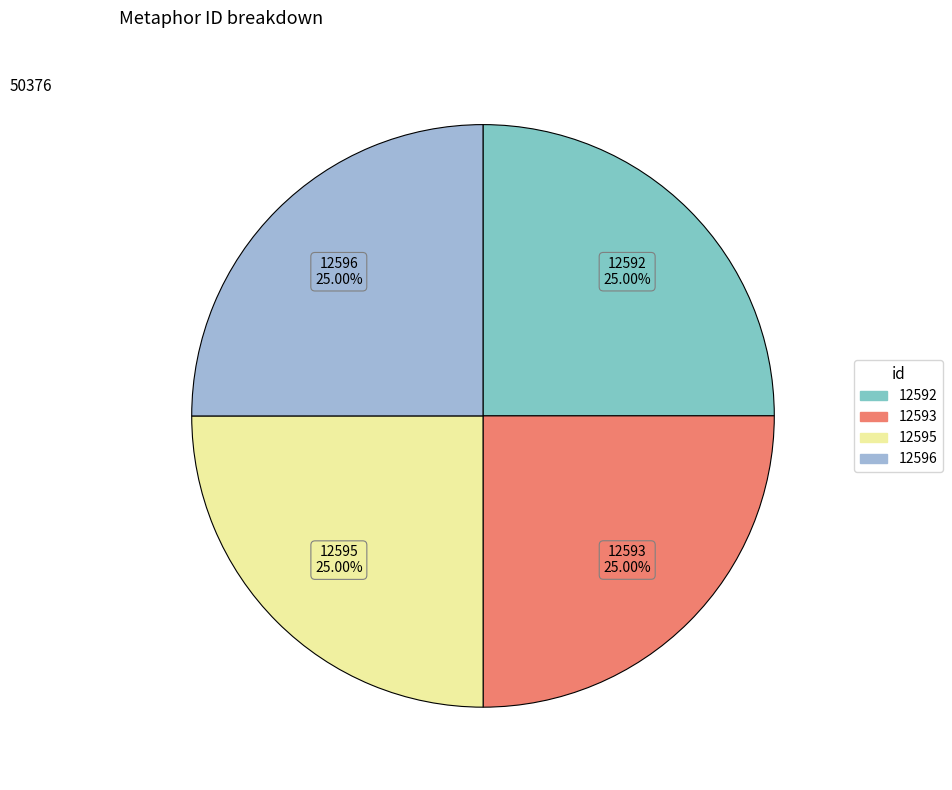

To the nearest percent, what portion does 12596 represent?

25%